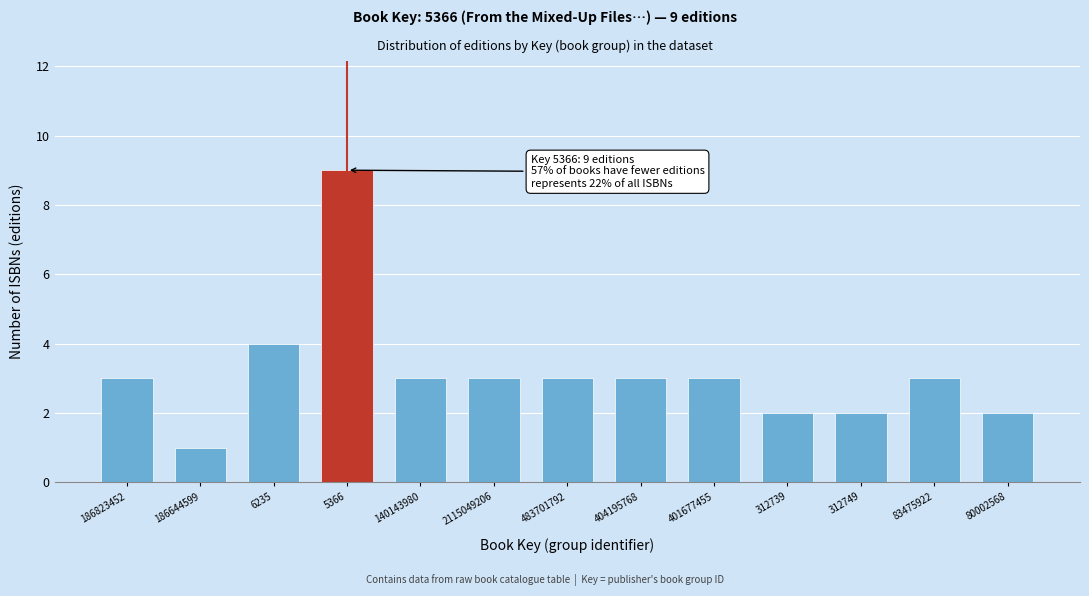

Reading left to right, what are all the values shown in this chart?

186823452=3	186644599=1	6235=4	5366=9	140143980=3	2115049206=3	483701792=3	404195768=3	401677455=3	312739=2	312749=2	83475922=3	80002568=2